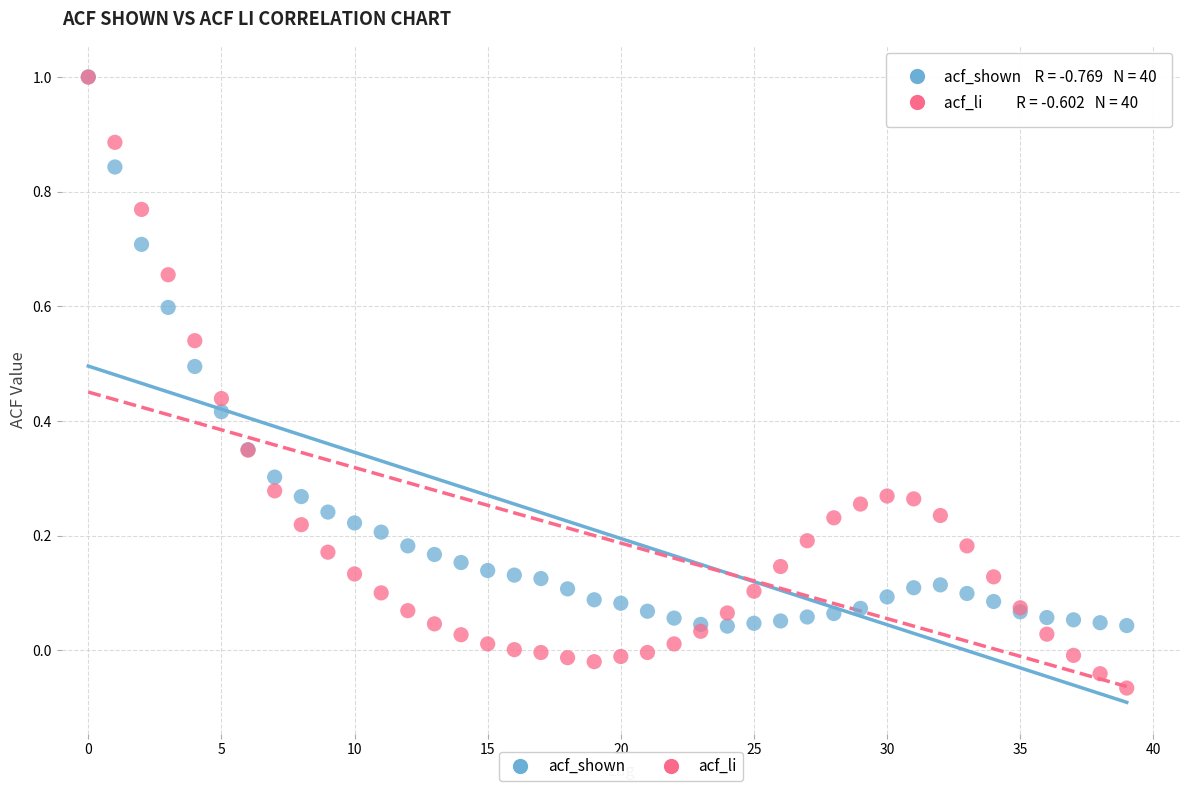

What are all the series names shown in the legend?

acf_shown, acf_li